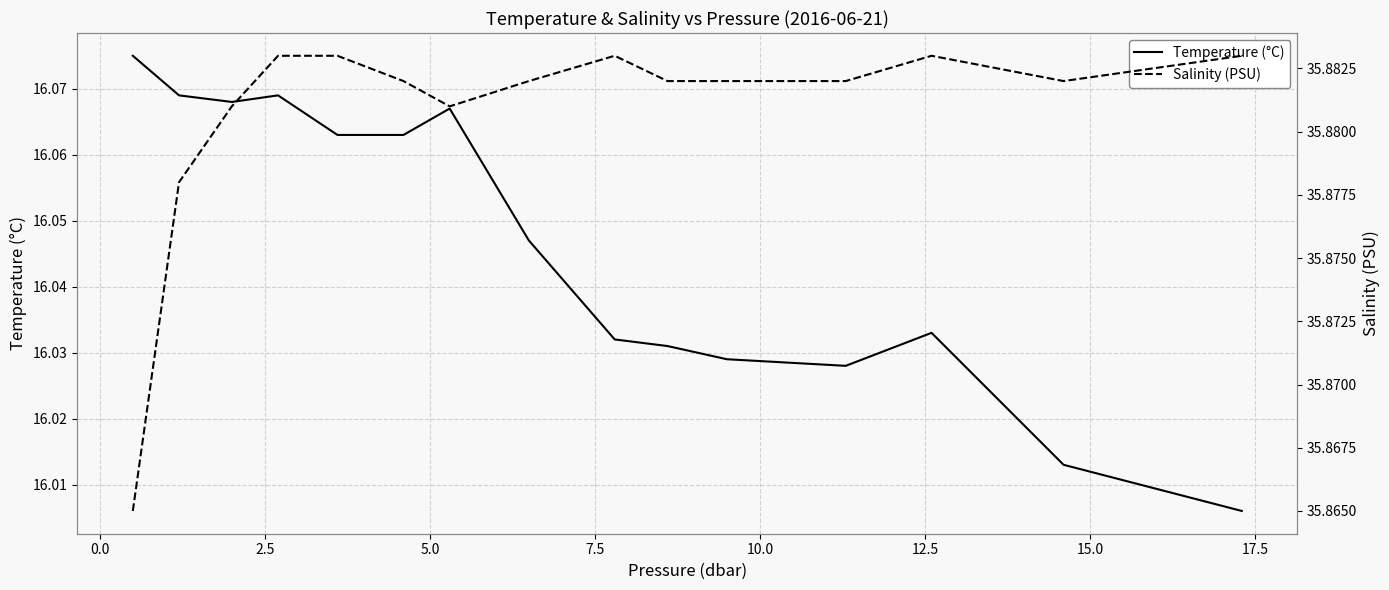

What are all the series names shown in the legend?

Temperature (°C), Salinity (PSU)